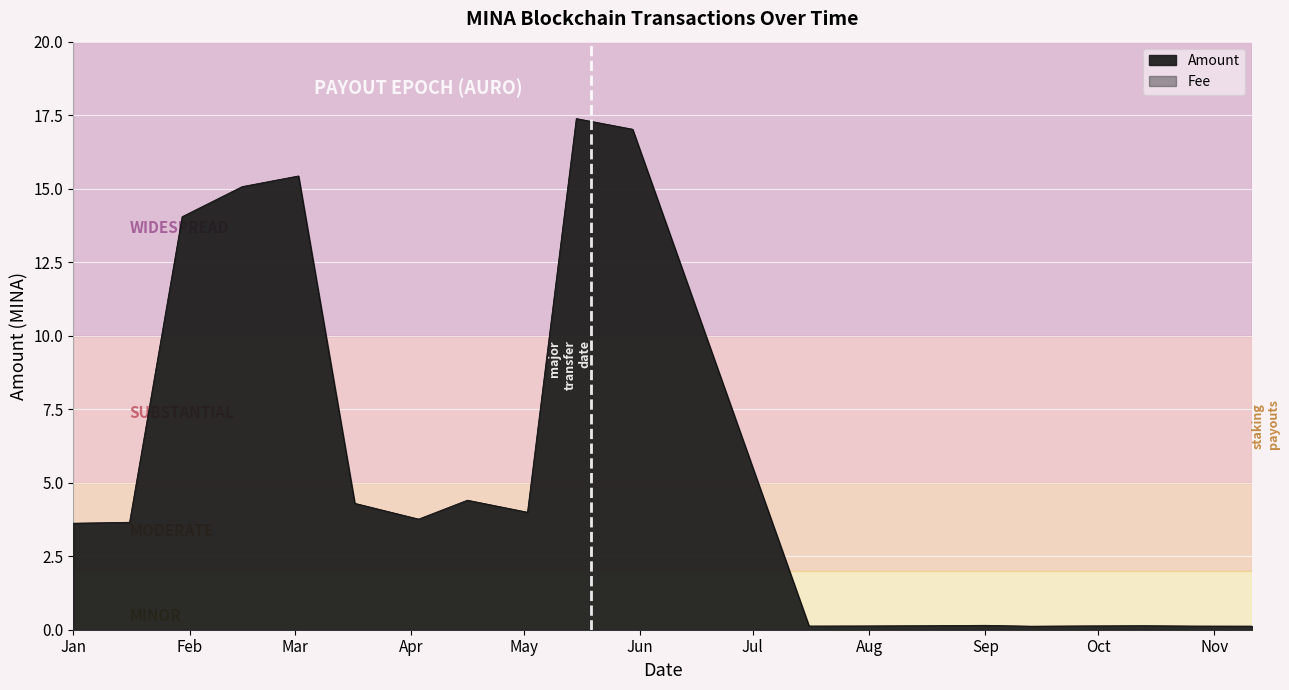

What is the change in value from 2023-02-15 to 2023-05-02?

-11.1